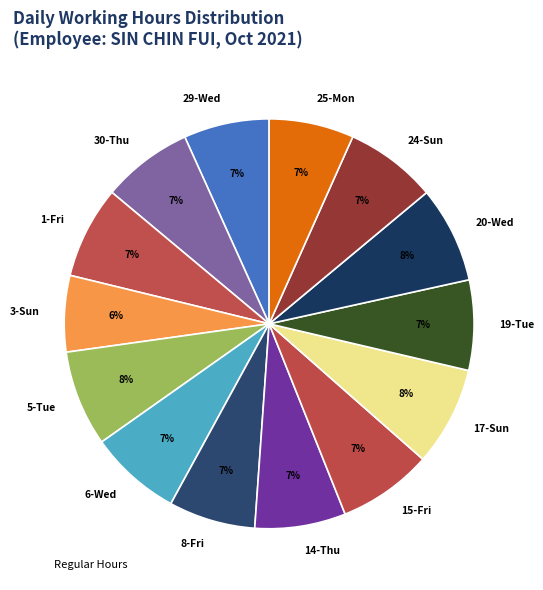

The 17-Sun slice represents 15% of the pie. True or false?

False